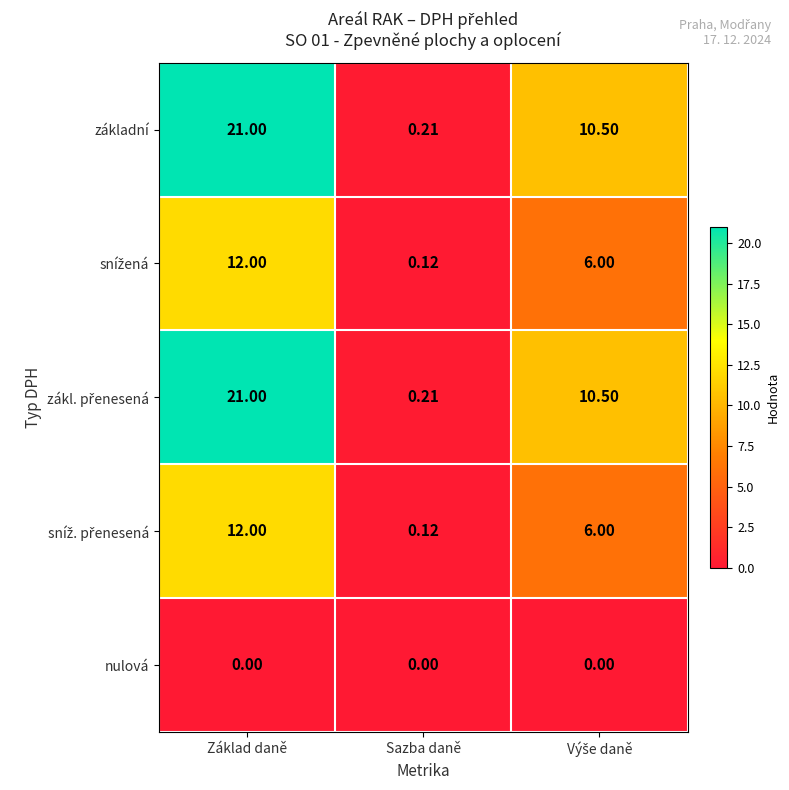

At which label does základní first exceed 10?

Základ daně